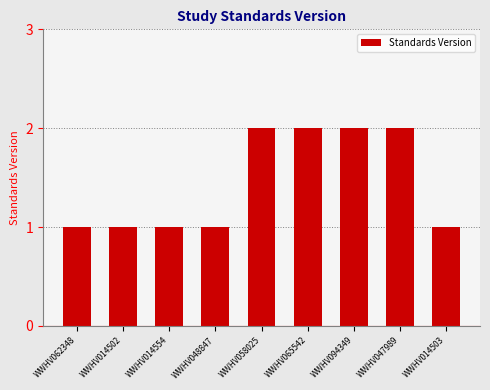

Between WWHV014502 and WWHV094349, which is larger?

WWHV094349